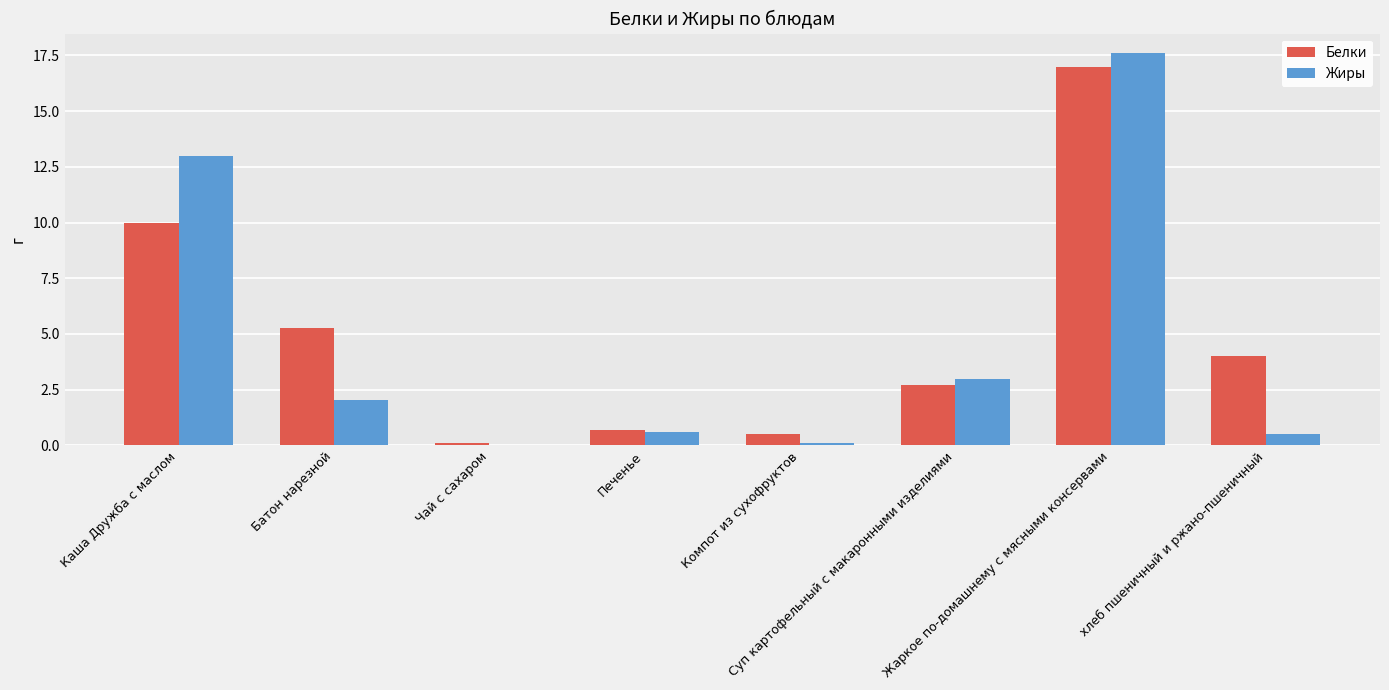

What is the maximum value for Жиры?

17.6